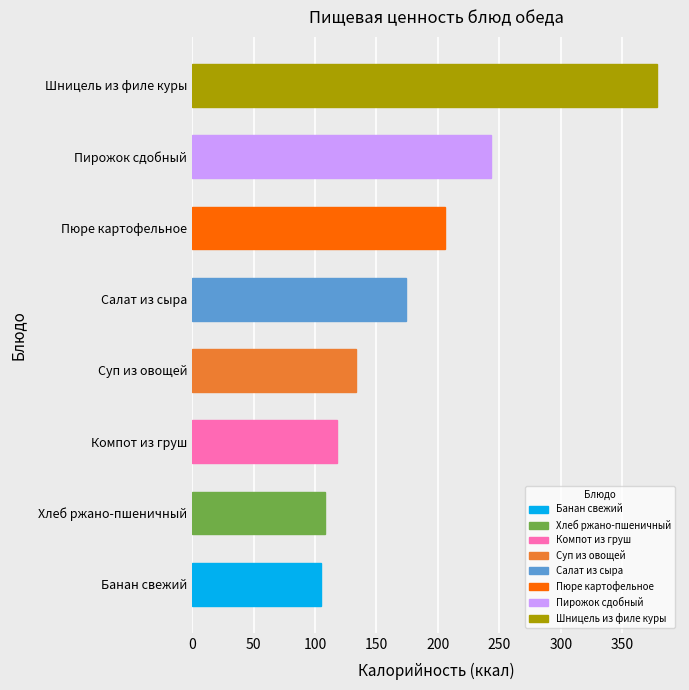

What is the change in value from Салат из сыра to Шницель из филе куры?

+204